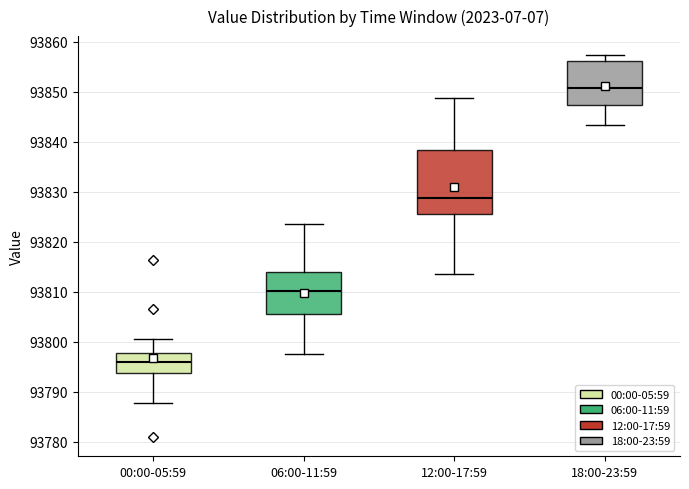

Reading left to right, read every box against the y-axis: the position of its median line, the range the box covers, and the ends of its whiskers. The values are not printed on the chart, so give them approximately, as read against the axis.

00:00-05:59: median 93796, box 93794 to 93798, whiskers 93788 to 93801
06:00-11:59: median 93810, box 93805 to 93814, whiskers 93798 to 93824
12:00-17:59: median 93829, box 93826 to 93838, whiskers 93814 to 93849
18:00-23:59: median 93851, box 93847 to 93856, whiskers 93843 to 93857